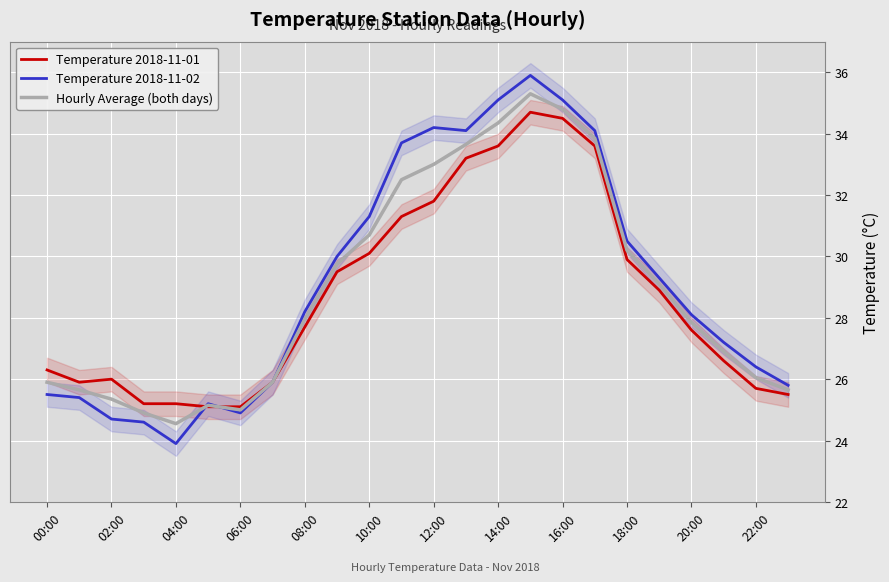

How many intersections are there between Hourly Average (both days) and Temperature 2018-11-02?

2